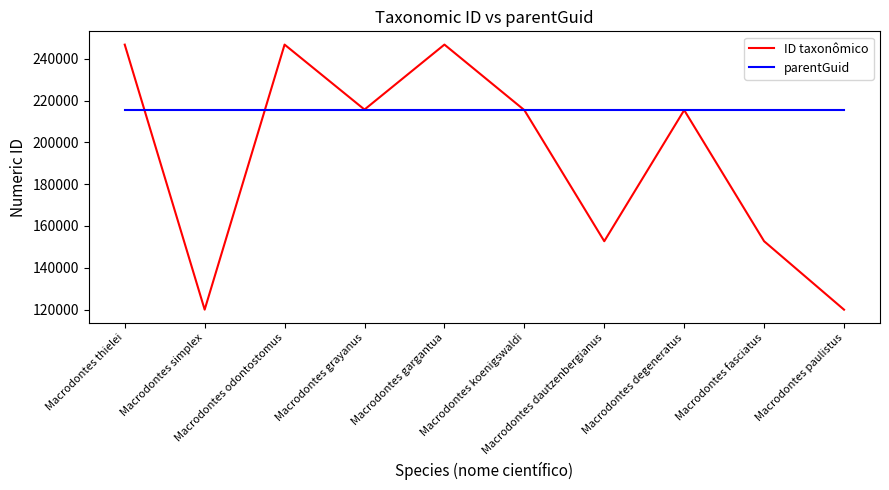

Which series has the widest spread of values?

ID taxonômico